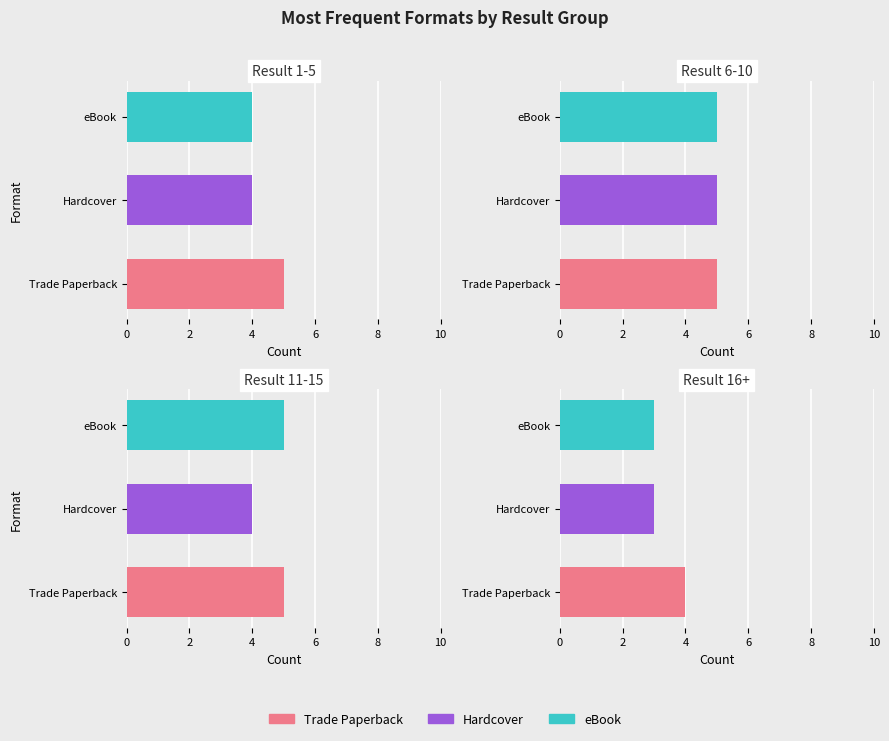

List the series in order of their overall mean, lowest first.

Hardcover, eBook, Trade Paperback